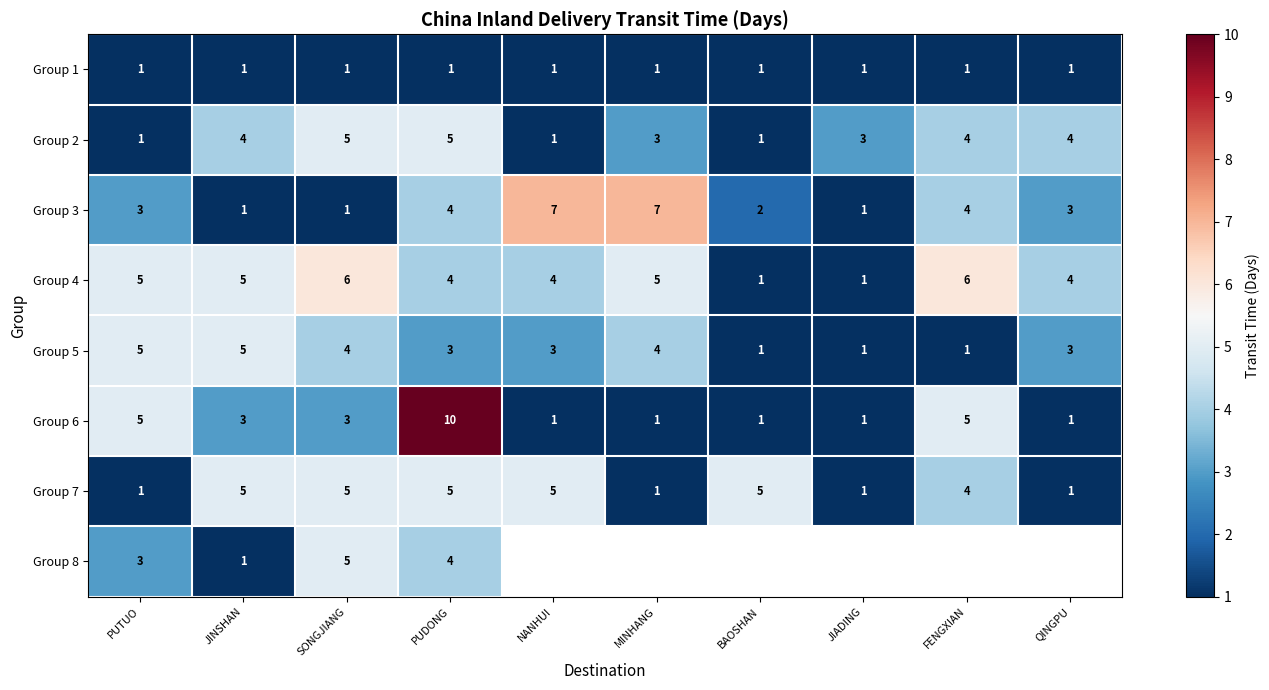

Which label corresponds to the smallest value in the chart?

PUTUO